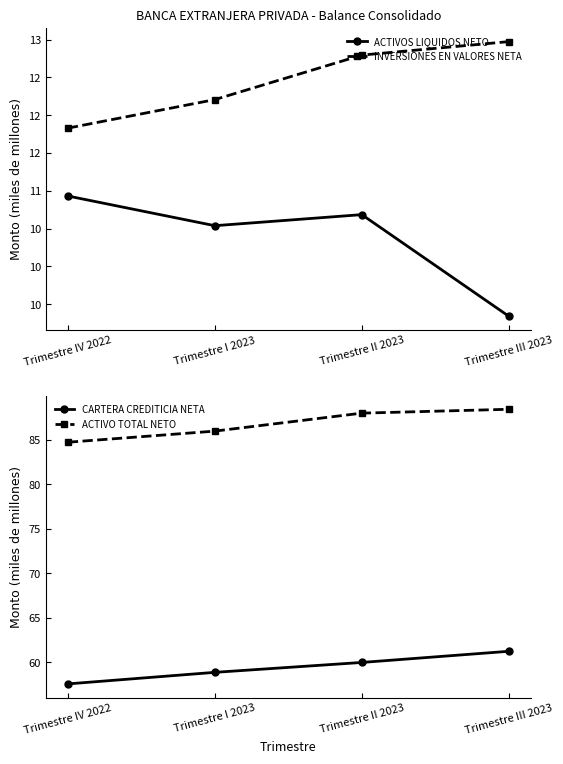

At which label does ACTIVOS LIQUIDOS NETO reach its peak?

Trimestre IV 2022